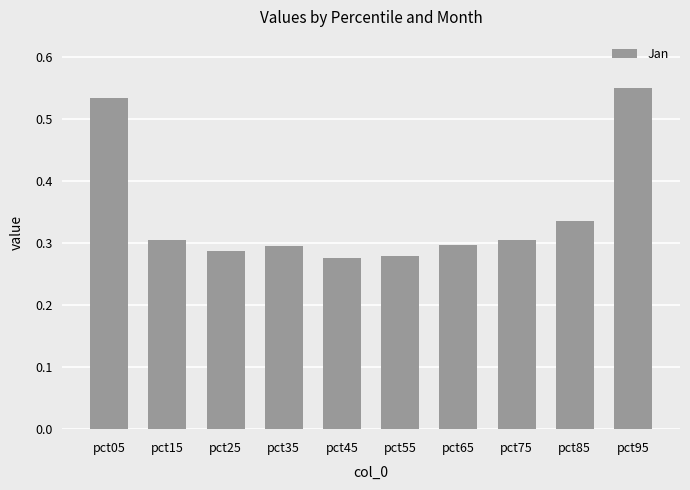

How many values are between 0 and 1?

10